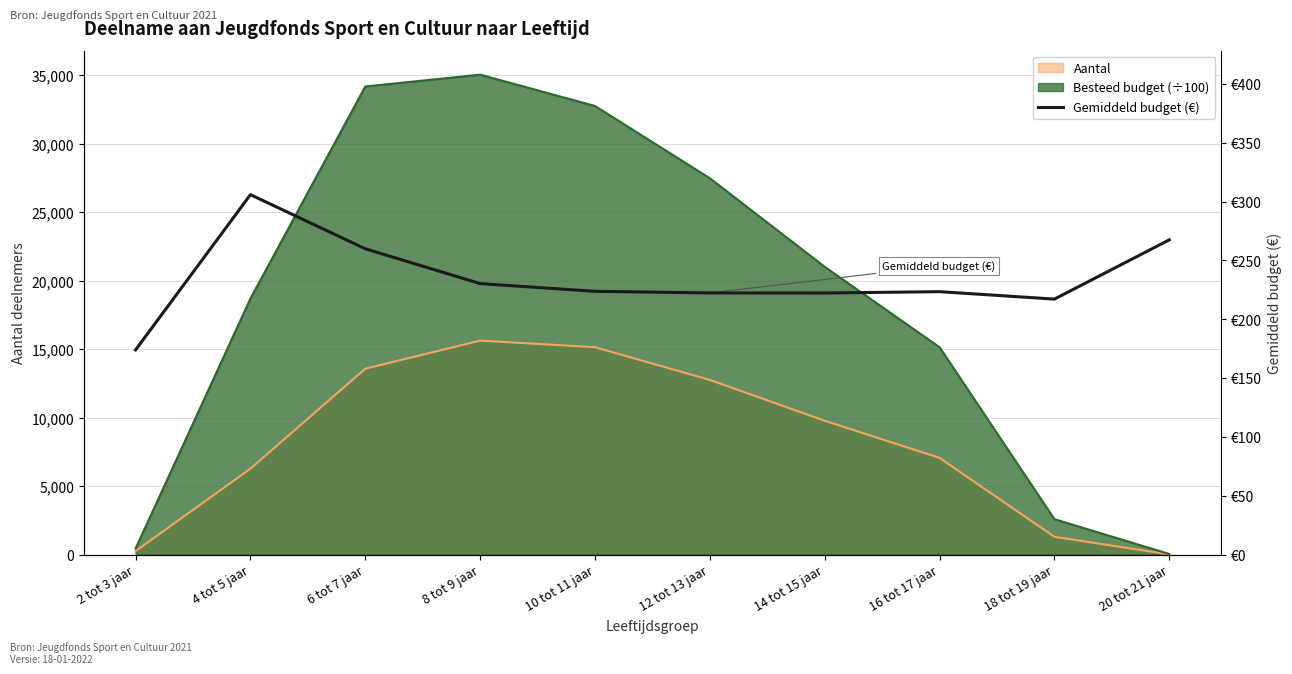

Reading right to left, extract all data points from this chart.

267.4	217.1	223.4	222.3	222.3	223.7	230.3	259.8	305.8	173.9